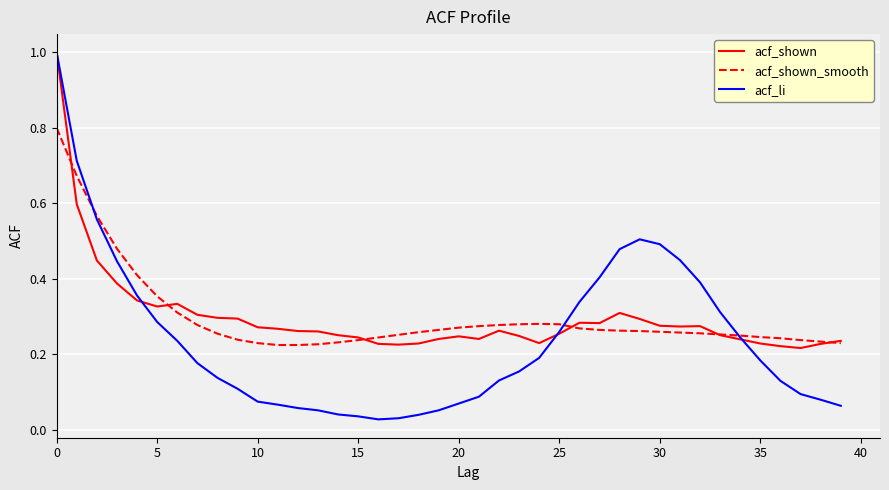

At how many categories does at least one series exceed 0?

40